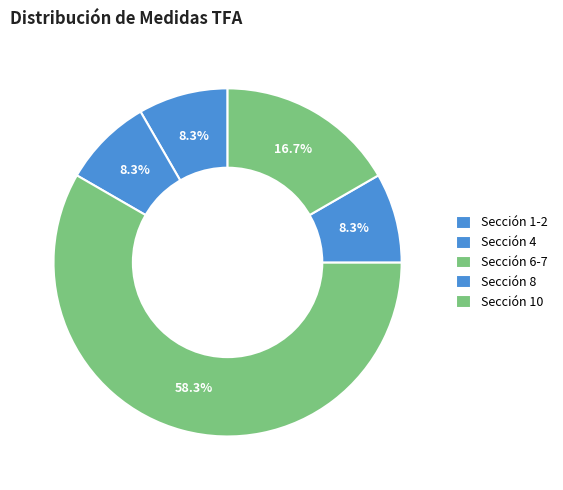

Count the number of slices in the pie.

5